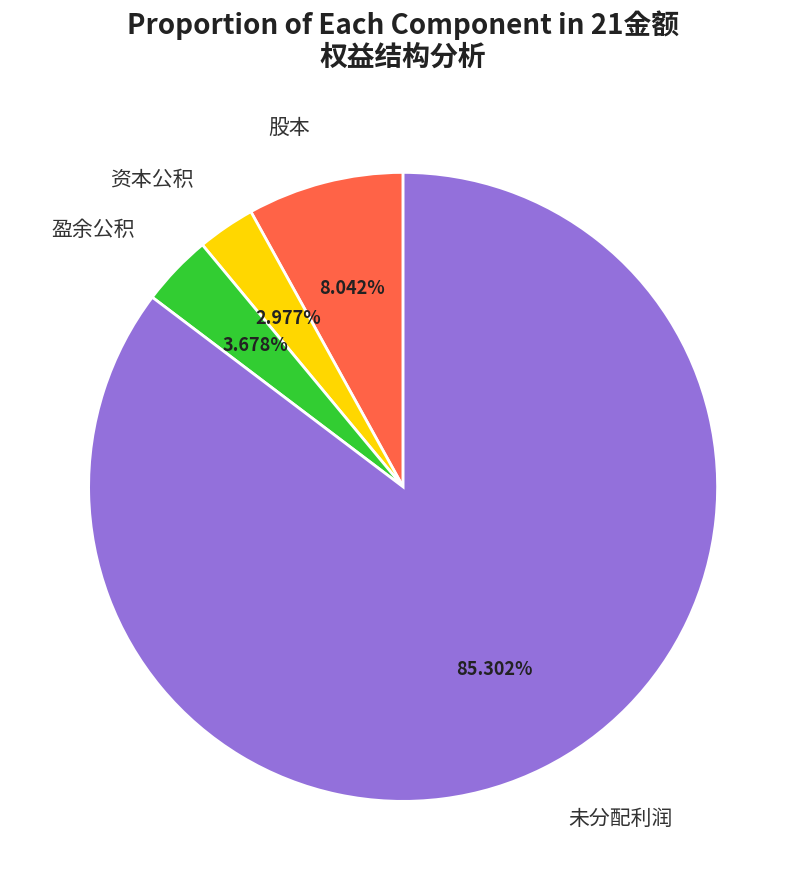

How much of the chart is everything except 未分配利润?

14.7%